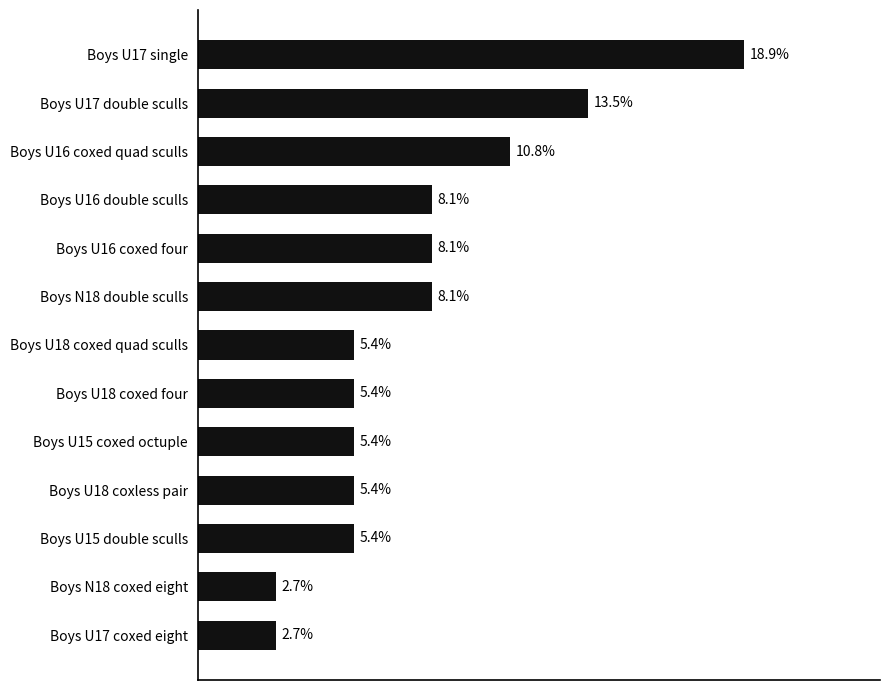

Where is the data nearest to the value 10?

Boys U16 coxed quad sculls